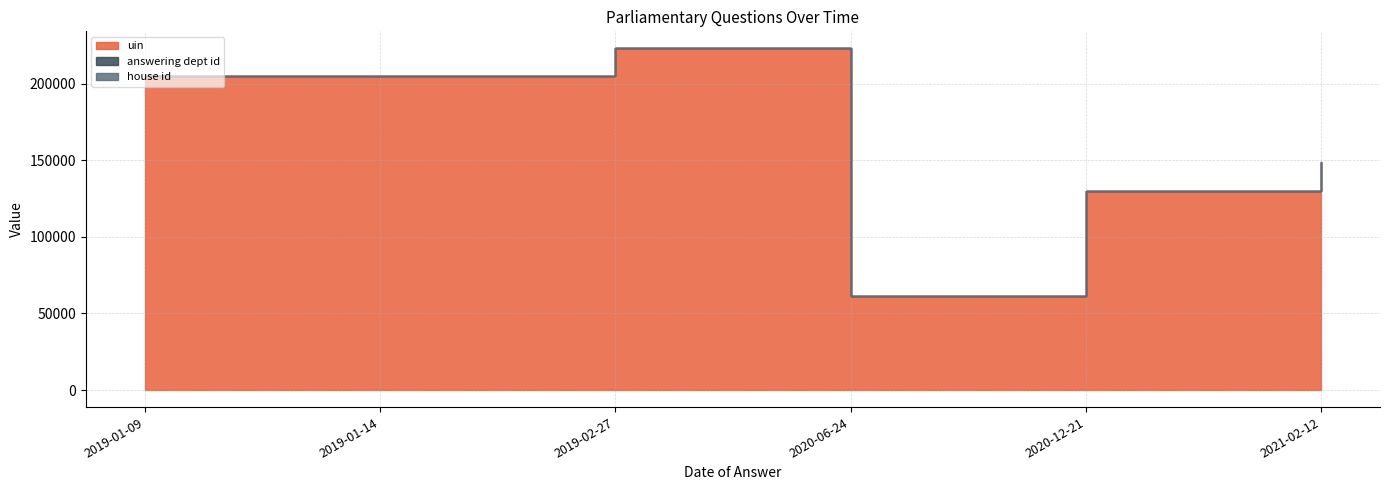

Reading left to right, what are all the values shown in this chart?

uin: 2019-01-09=205198	2019-01-14=205196	2019-02-27=223129	2020-06-24=61662	2020-12-21=129955	2021-02-12=148684
answering dept id: 2019-01-09=27	2019-01-14=27	2019-02-27=27	2020-06-24=14	2020-12-21=14	2021-02-12=14
house id: 2019-01-09=1	2019-01-14=1	2019-02-27=1	2020-06-24=1	2020-12-21=1	2021-02-12=1